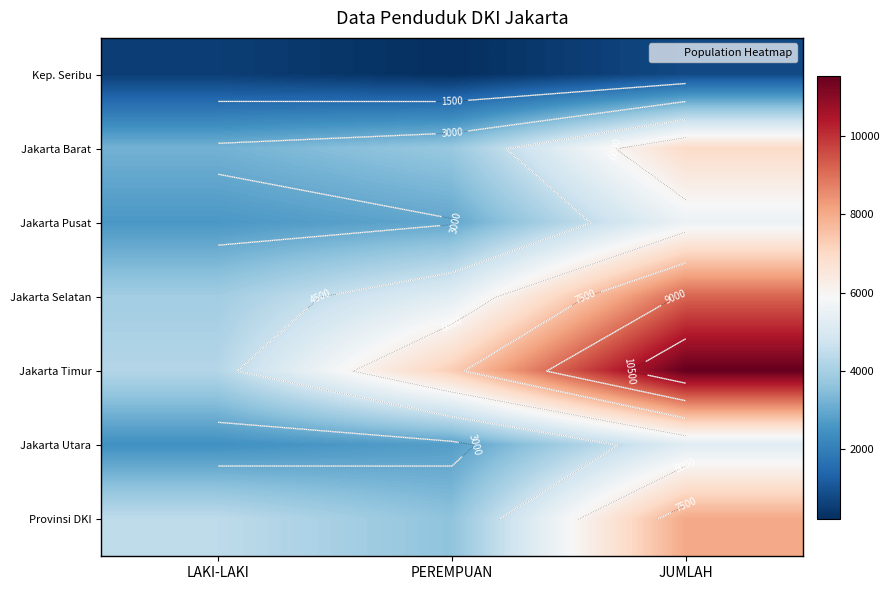

What is the approximate value of Jakarta Selatan at PEREMPUAN?

5262